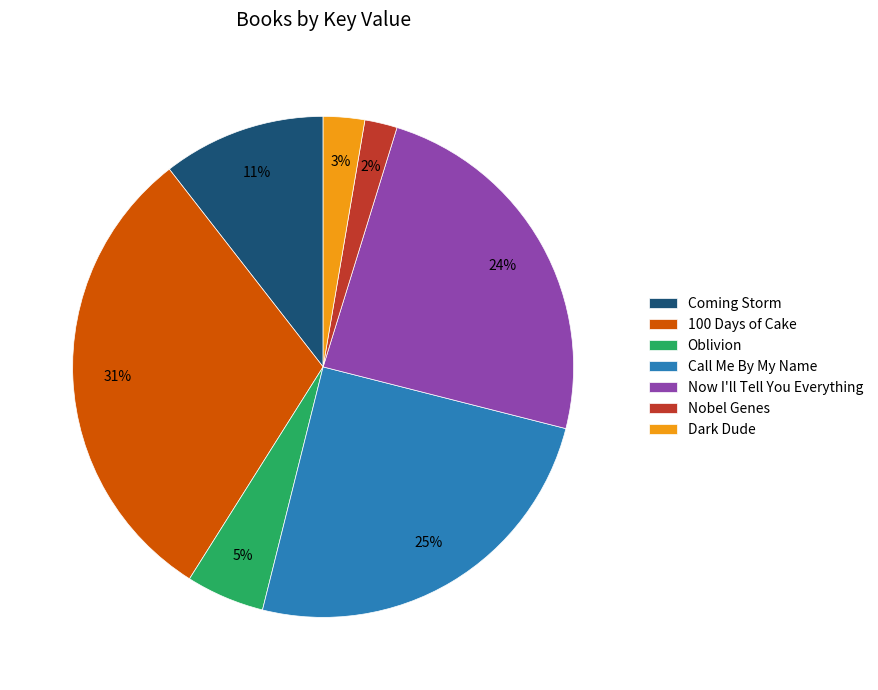

How many slices are in this pie chart?

7